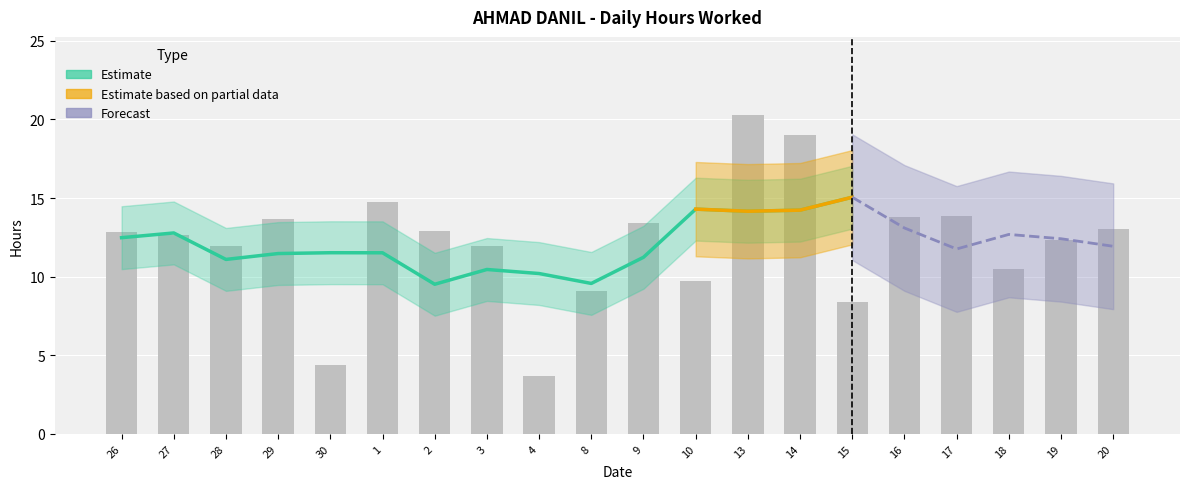

How many data points are less than 12?

8